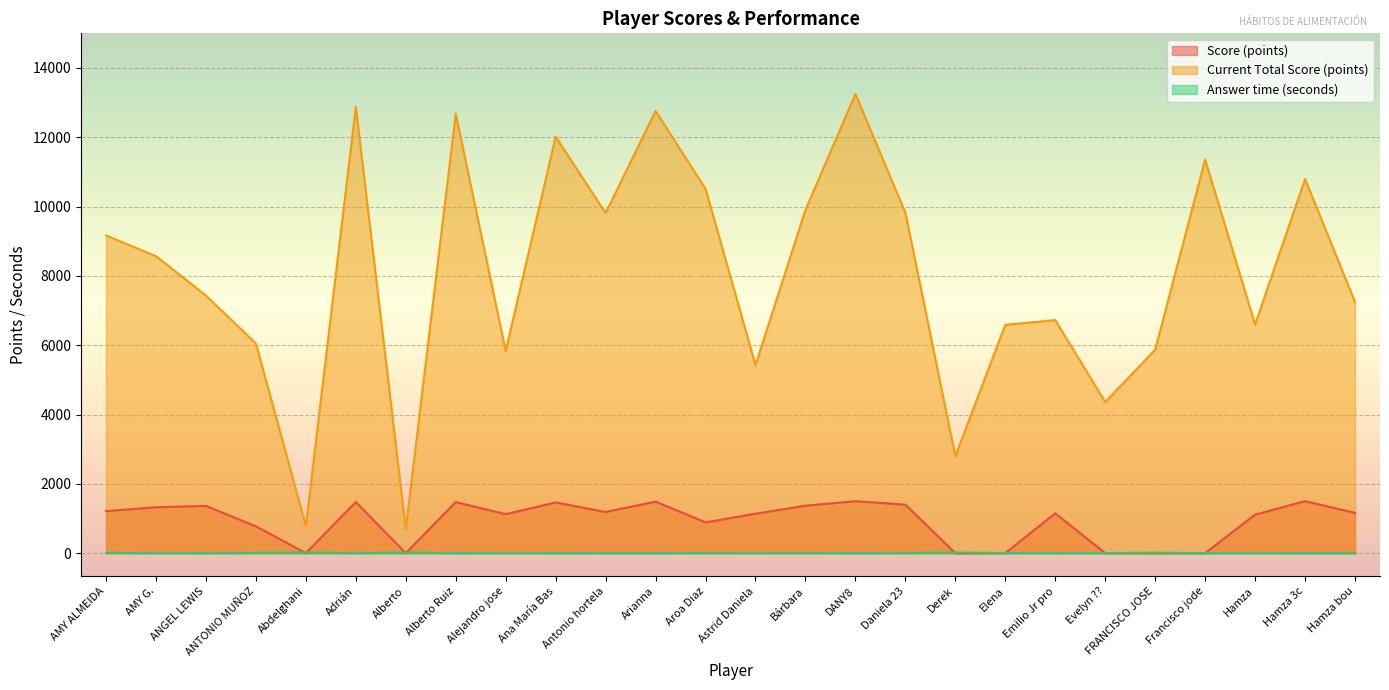

At which label does Score (points) first exceed 1163?

AMY ALMEIDA